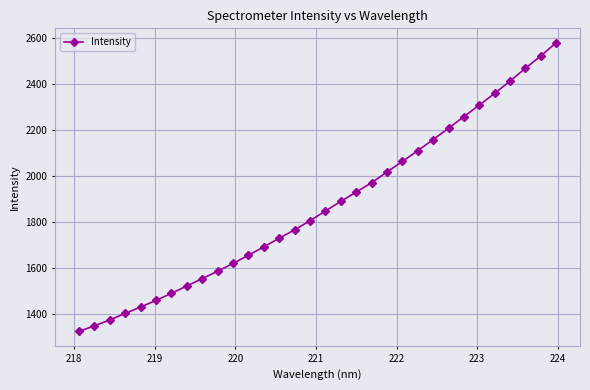

What is the smallest value displayed?

1322.0